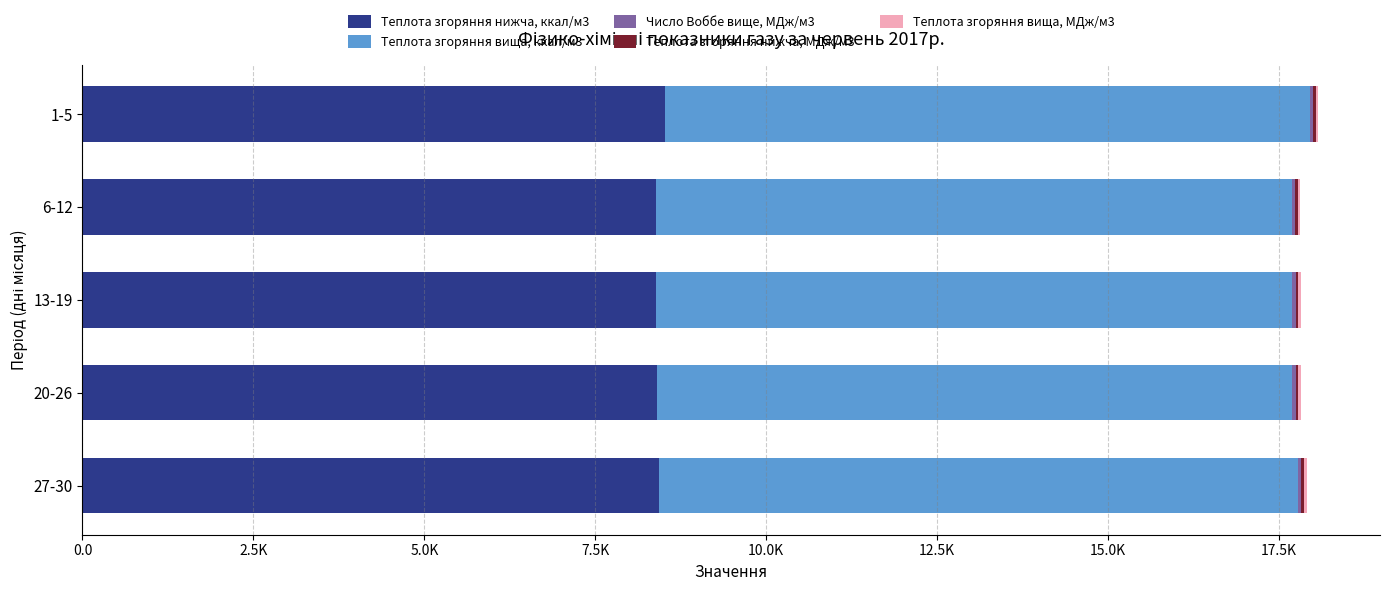

How many groups of bars are there?

5